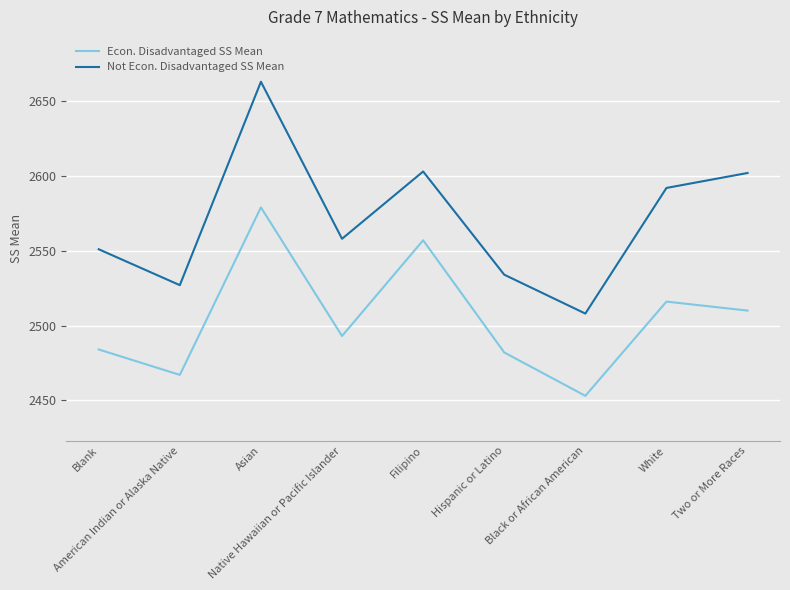

At which label is Econ. Disadvantaged SS Mean closest to 2516?

White